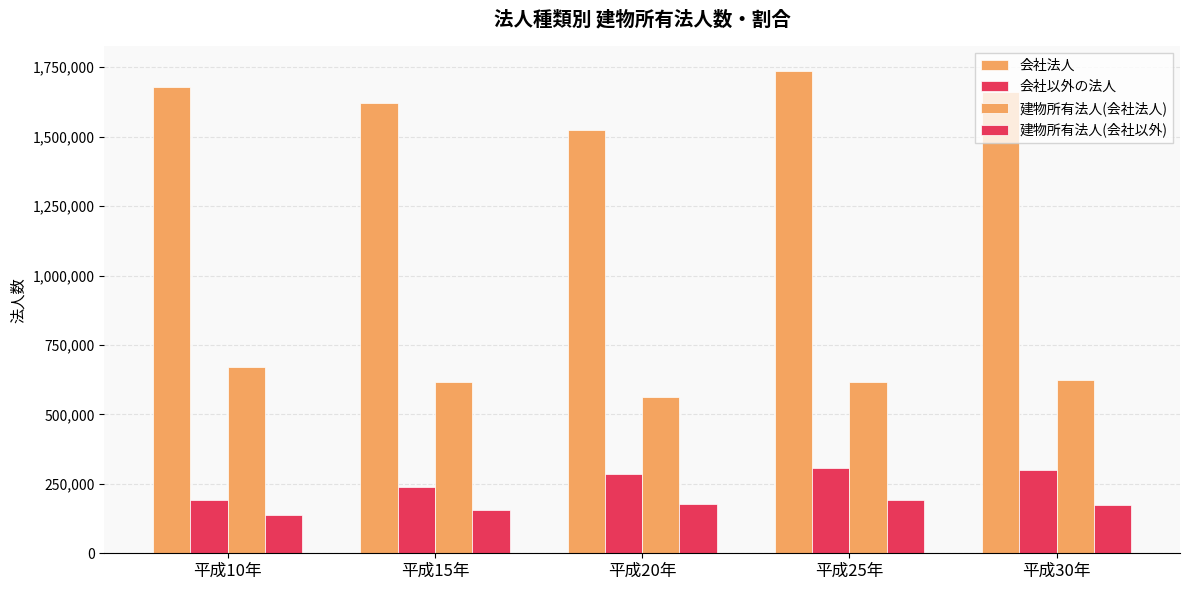

Are the bars grouped side by side (vs. stacked)?

Yes